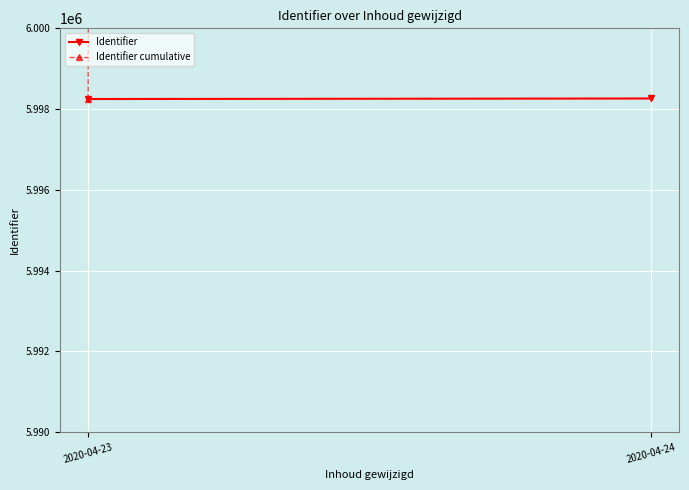

What is the sum of the Identifier values at 2020-04-24 and 2020-04-23?

11996511